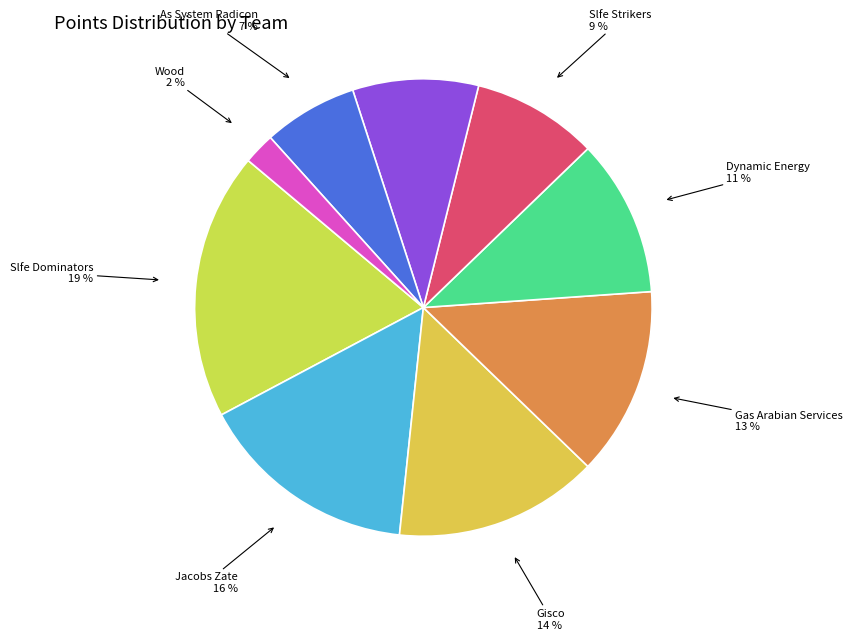

Count the number of slices in the pie.

9